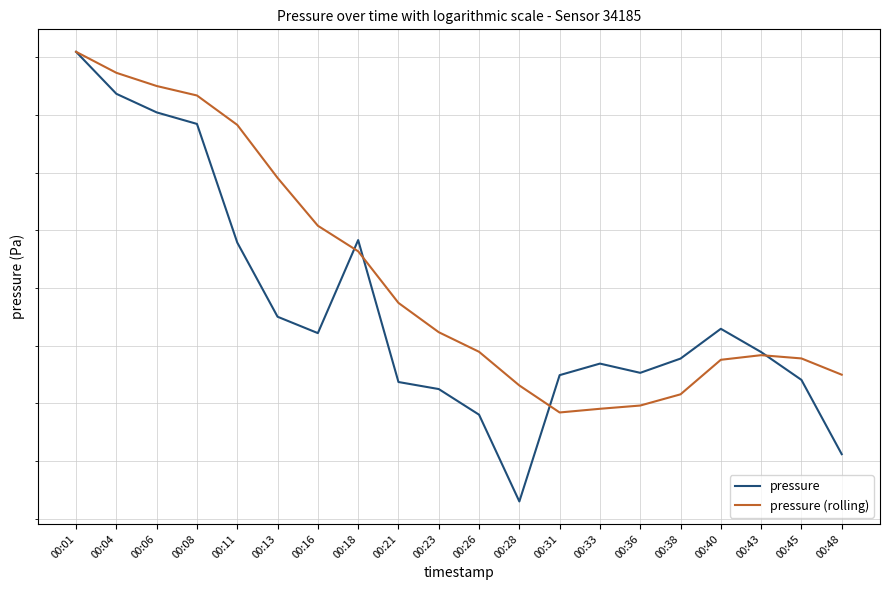

Which series changed the most between 00:13 and 00:45?

pressure (rolling)